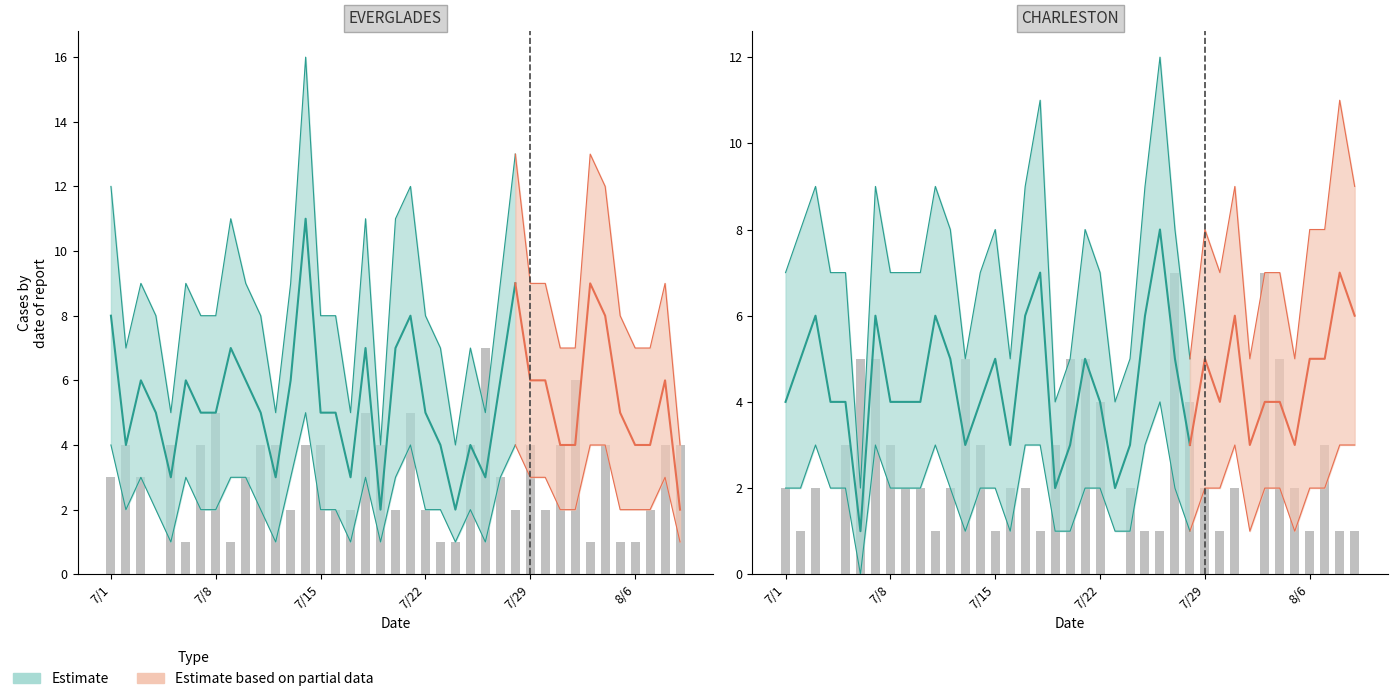

How many values are below 2?

13